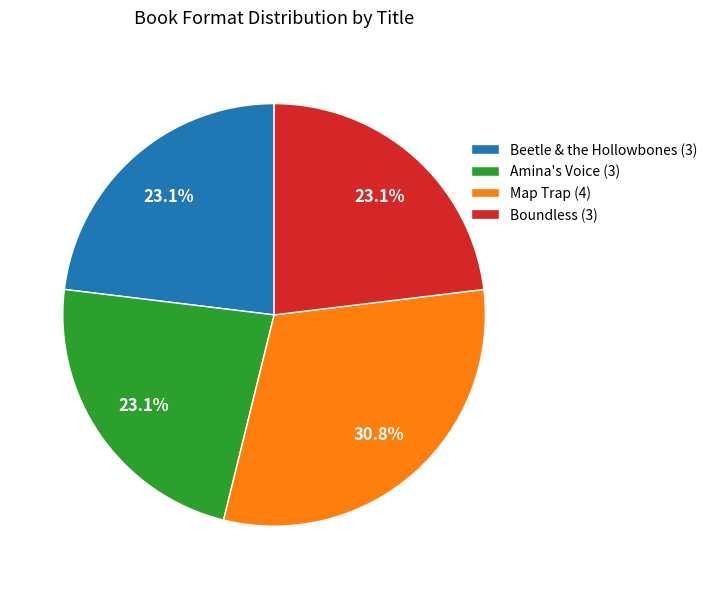

Is there a majority slice in this chart?

No